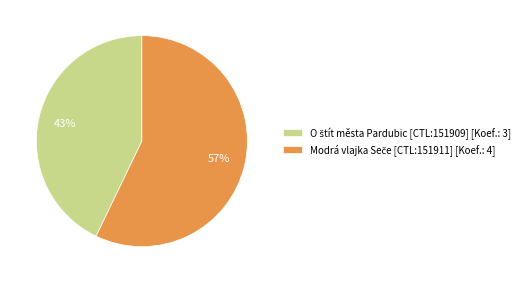

To the nearest percent, what is the difference between the largest and smallest slice percentages?

14%